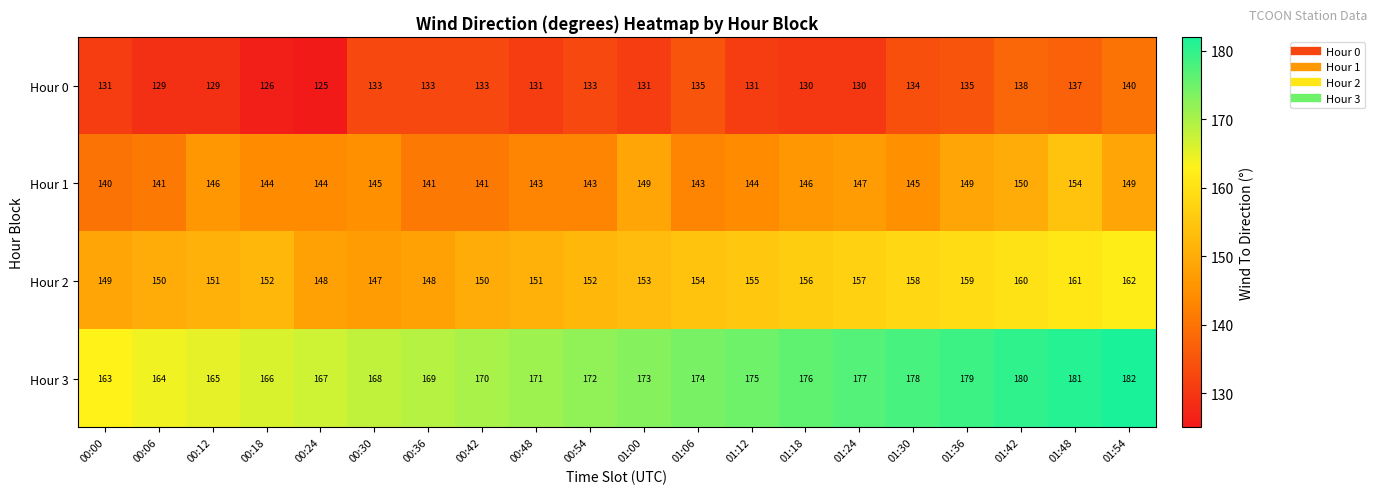

What is the difference between the maximum and minimum values in the Hour 2 series?

15